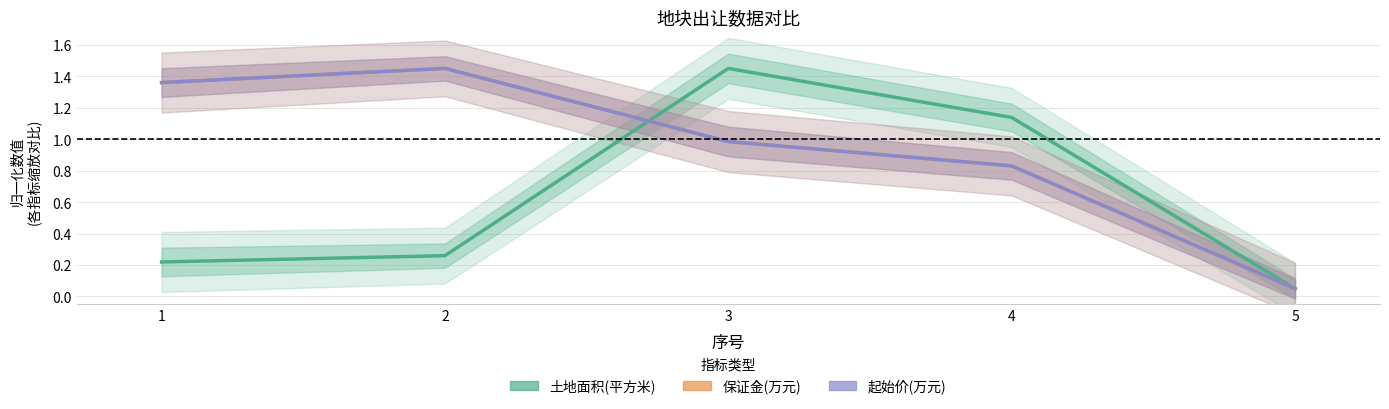

True or false: 起始价(万元) has more than 2 interior local peaks.

False